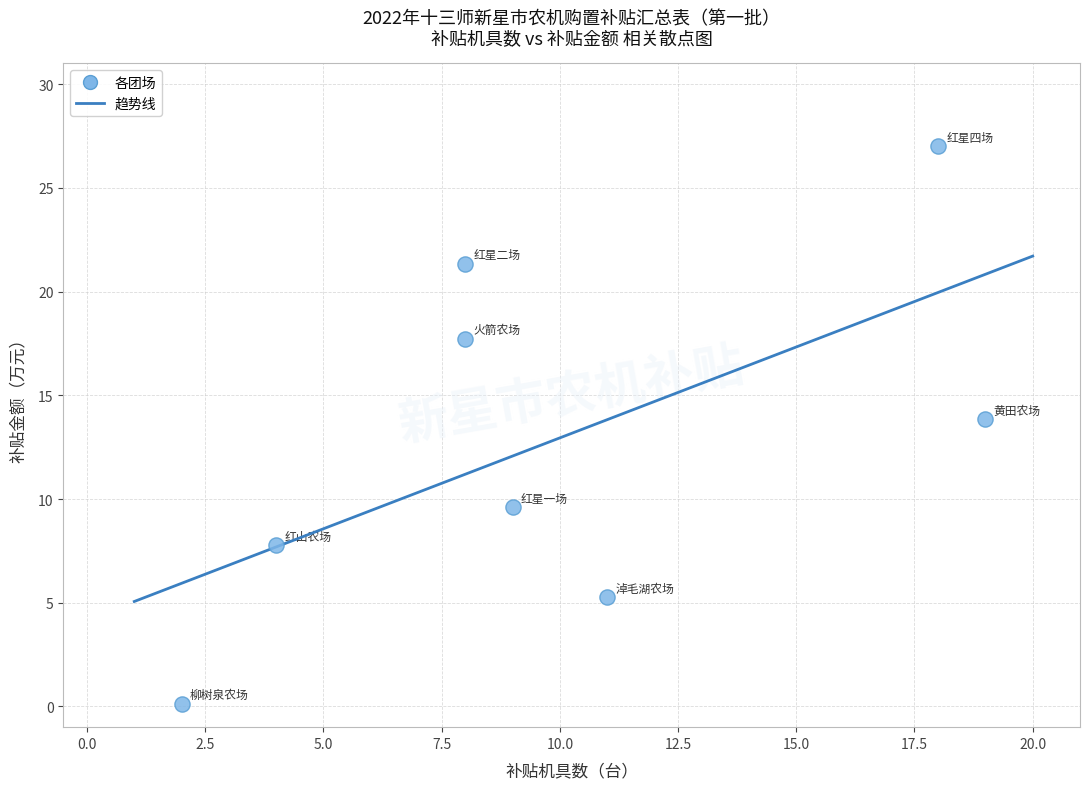

What is the average X value?

9.9